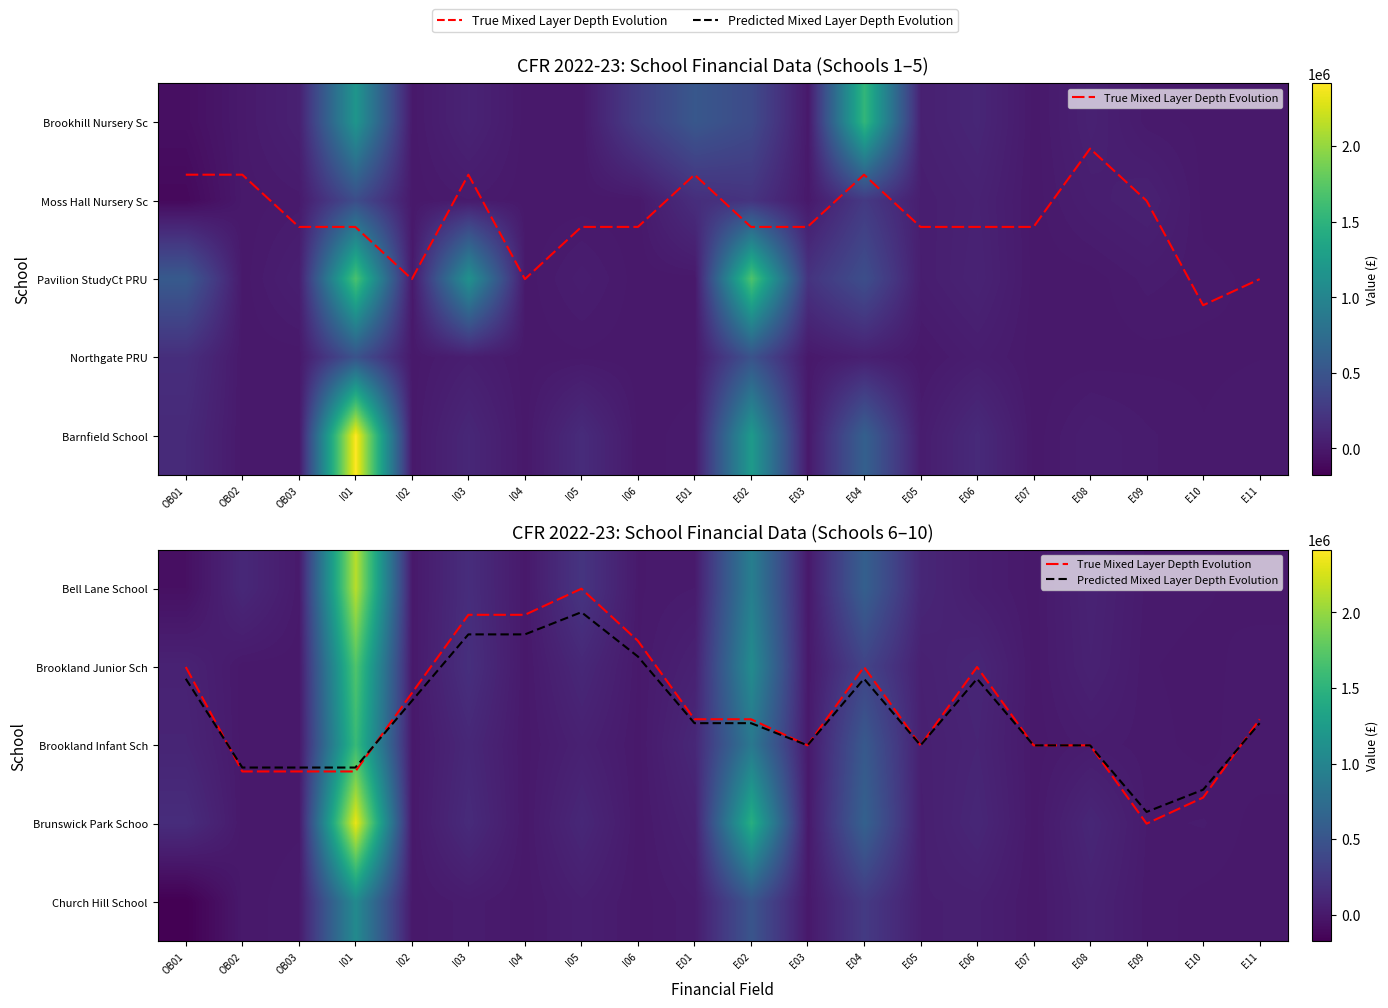

At which category does the chart reach its peak across all series?

I01